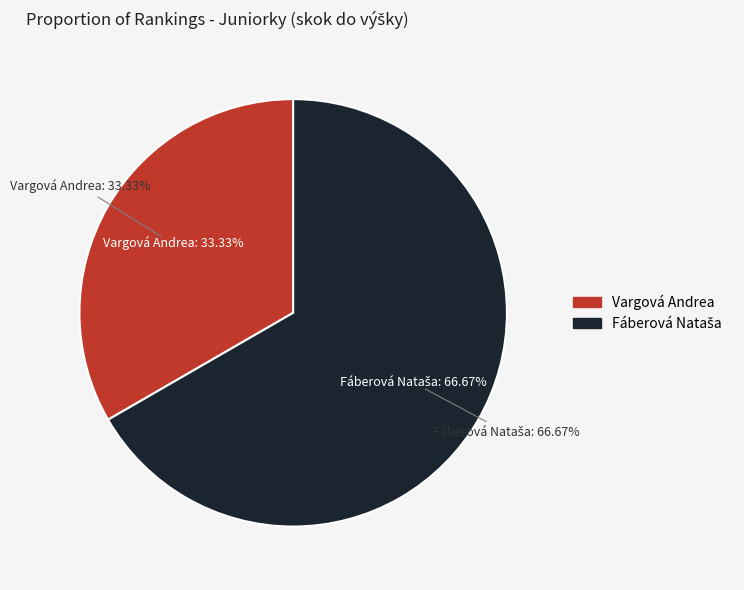

Is it true that Vargová Andrea is 24% of the pie?

False